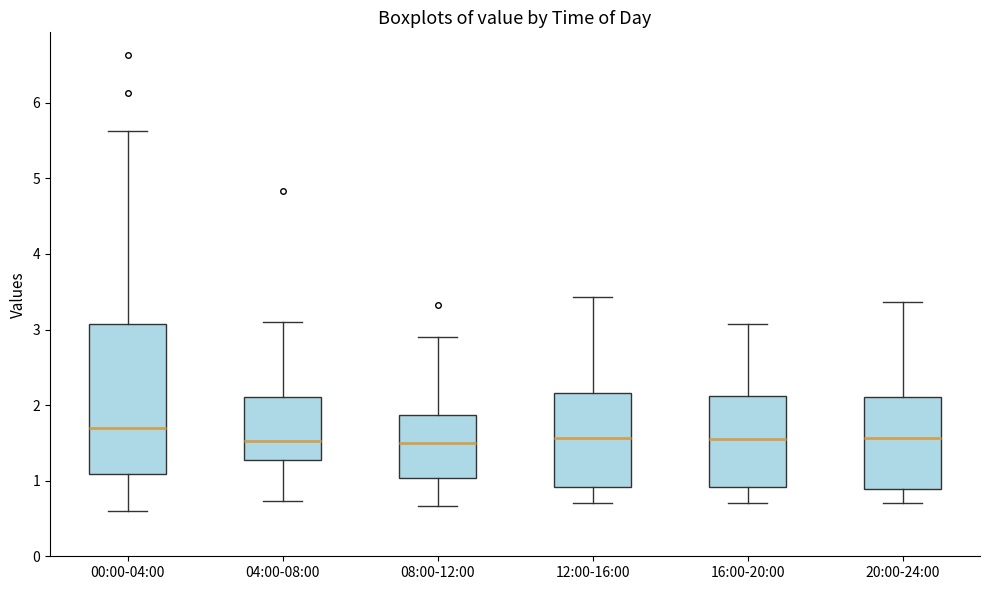

Where does the median line of the box for 00:00-04:00 sit on the y-axis? The values are not printed on the chart, so give them approximately, as read against the axis.

1.7